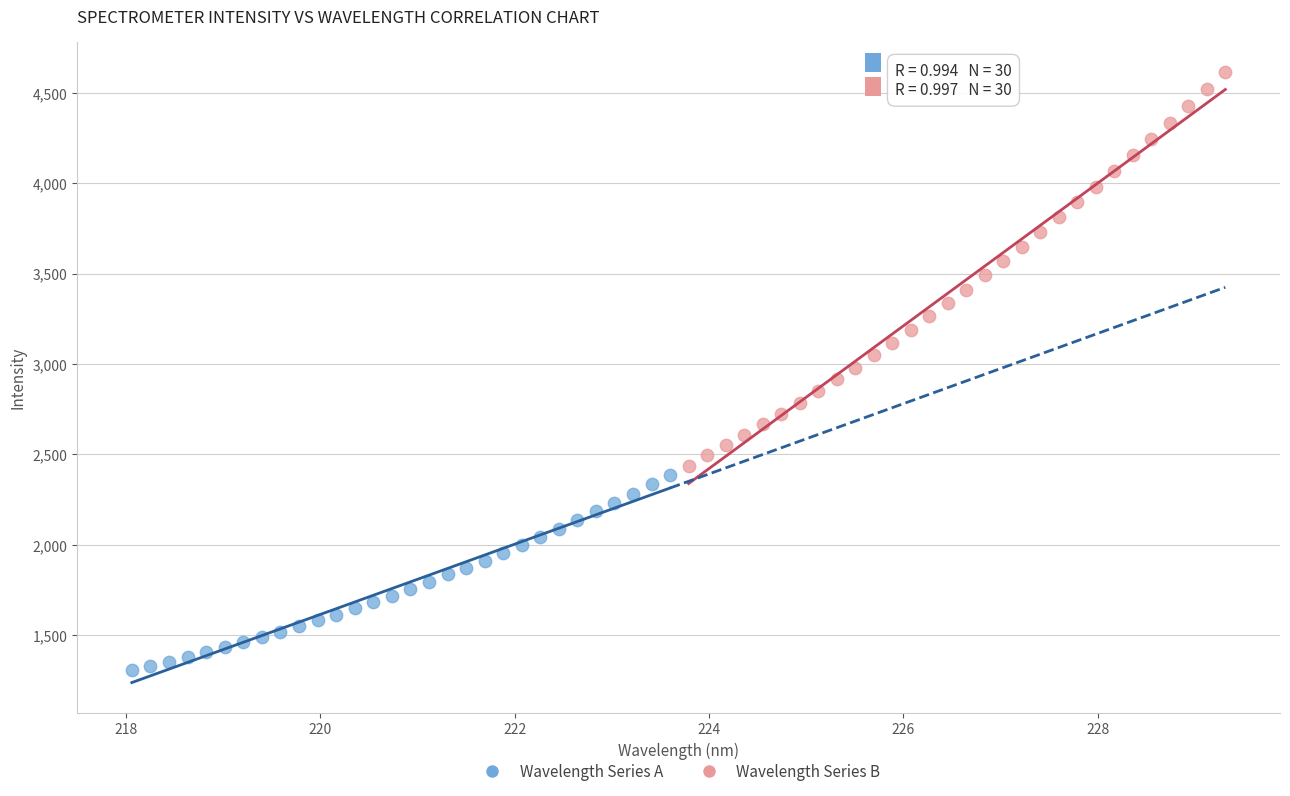

Which series reaches the minimum Y coordinate?

Wavelength Series A